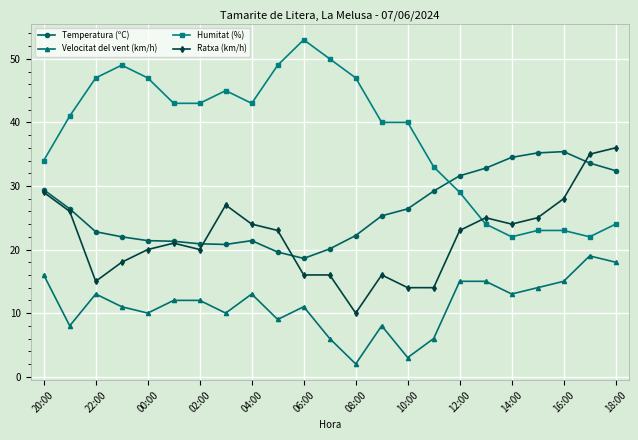

What is the value of the Velocitat del vent (km/h) point at the 18th from the left?

15.0